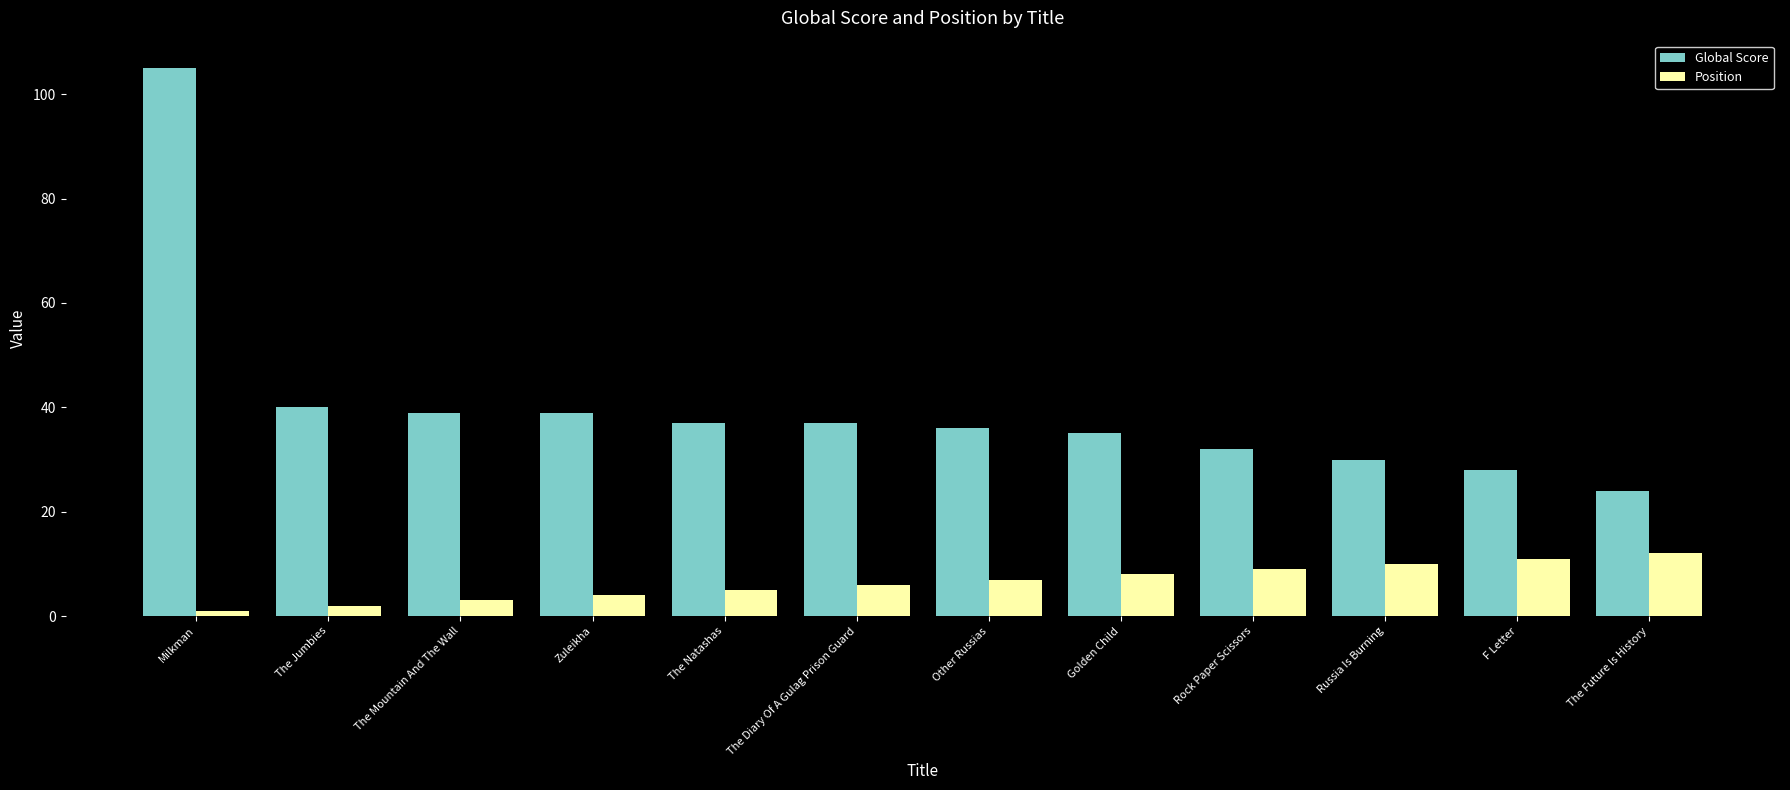

Reading left to right, what are all the values shown in this chart?

Global Score: Milkman=105	The Jumbies=40	The Mountain And The Wall=39	Zuleikha=39	The Natashas=37	The Diary Of A Gulag Prison Guard=37	Other Russias=36	Golden Child=35	Rock Paper Scissors=32	Russia Is Burning=30	F Letter=28	The Future Is History=24
Position: Milkman=1	The Jumbies=2	The Mountain And The Wall=3	Zuleikha=4	The Natashas=5	The Diary Of A Gulag Prison Guard=6	Other Russias=7	Golden Child=8	Rock Paper Scissors=9	Russia Is Burning=10	F Letter=11	The Future Is History=12